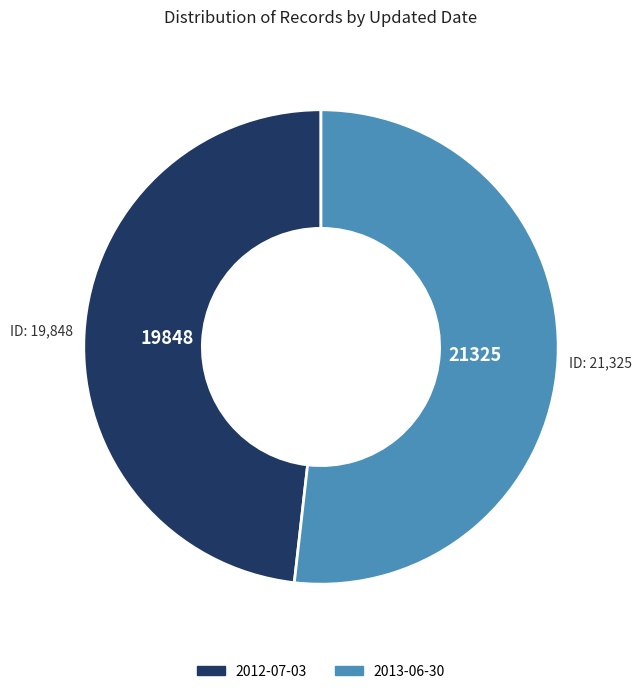

Approximately how many times larger is the value at 2013-06-30 compared to 2012-07-03?

1.1